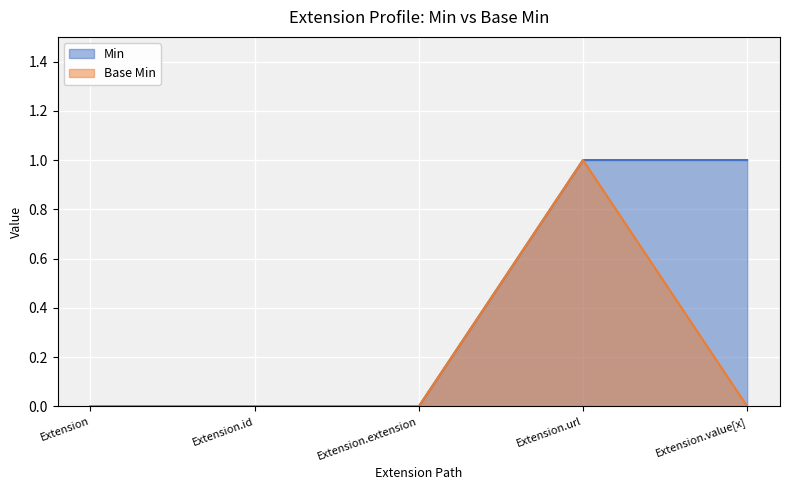

Does the chart display data point markers on the line(s)?

No